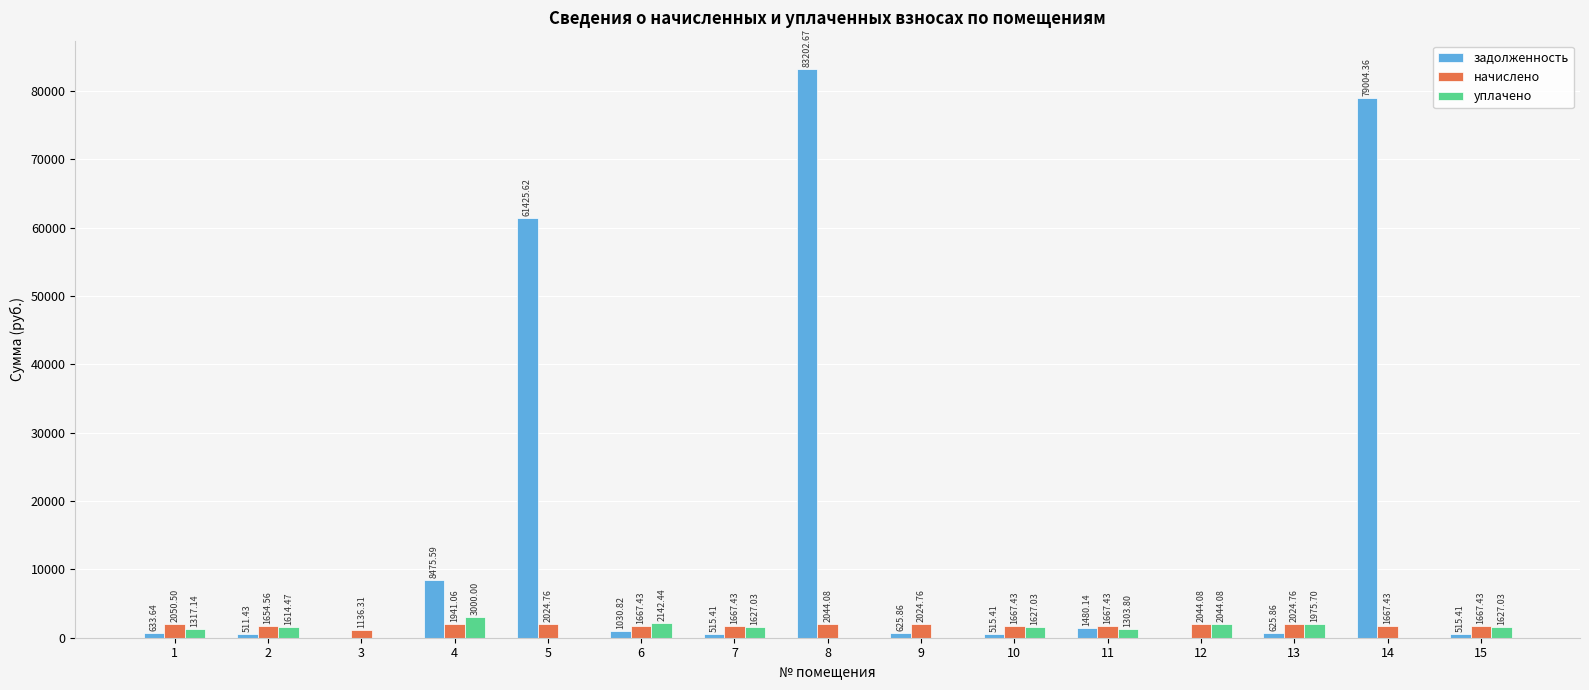

Which series has the largest total across all categories?

задолженность